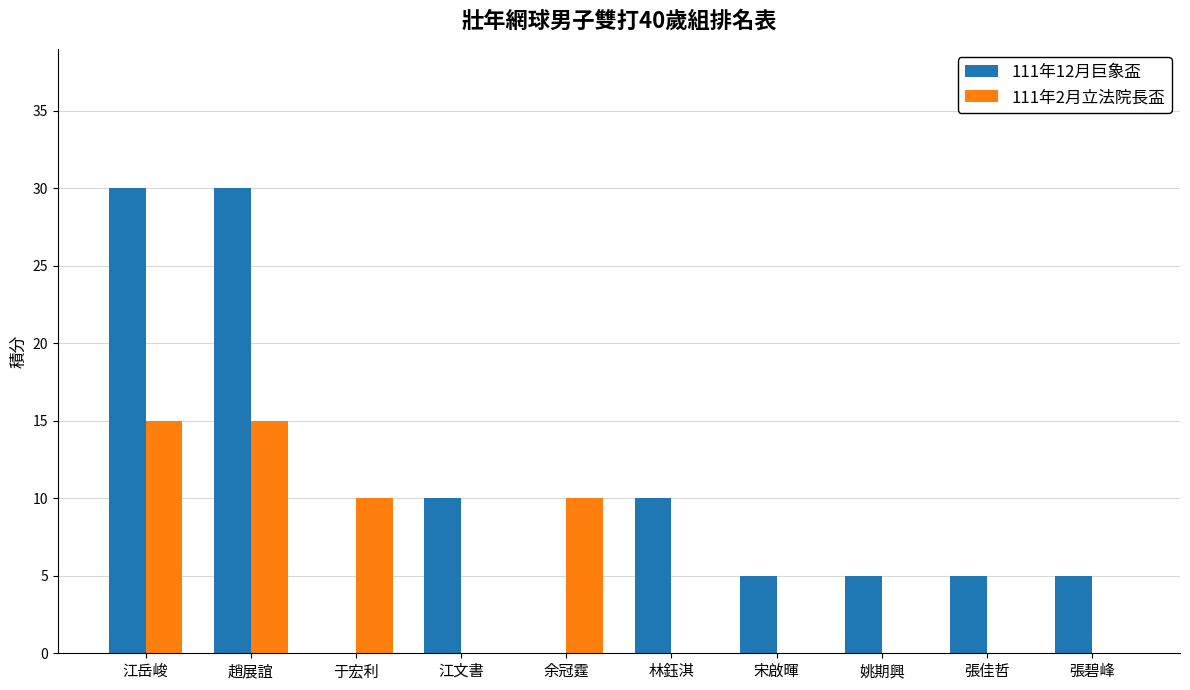

The 111年2月立法院長盃 series shows -8 at 宋啟暉. True or false?

False